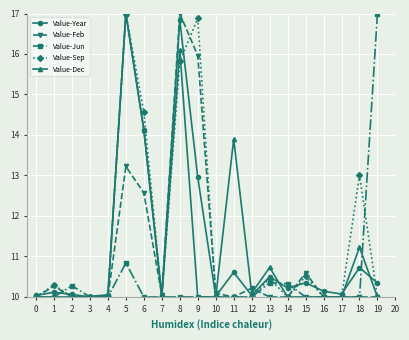

At how many categories does at least one series exceed 11?

7